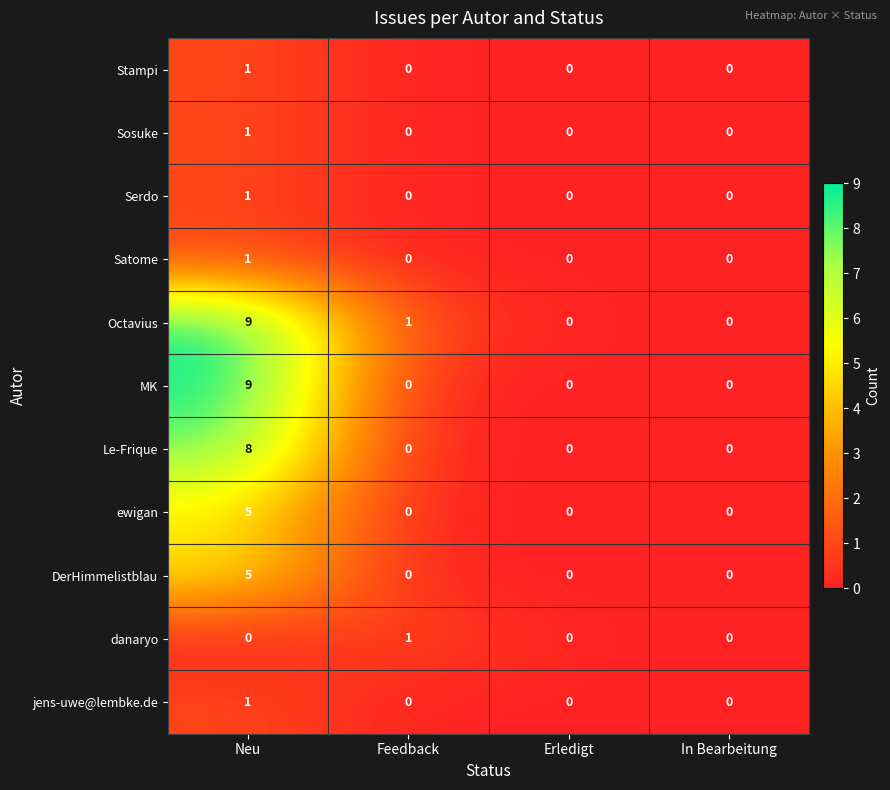

The Sosuke series shows 0 at Erledigt. True or false?

True